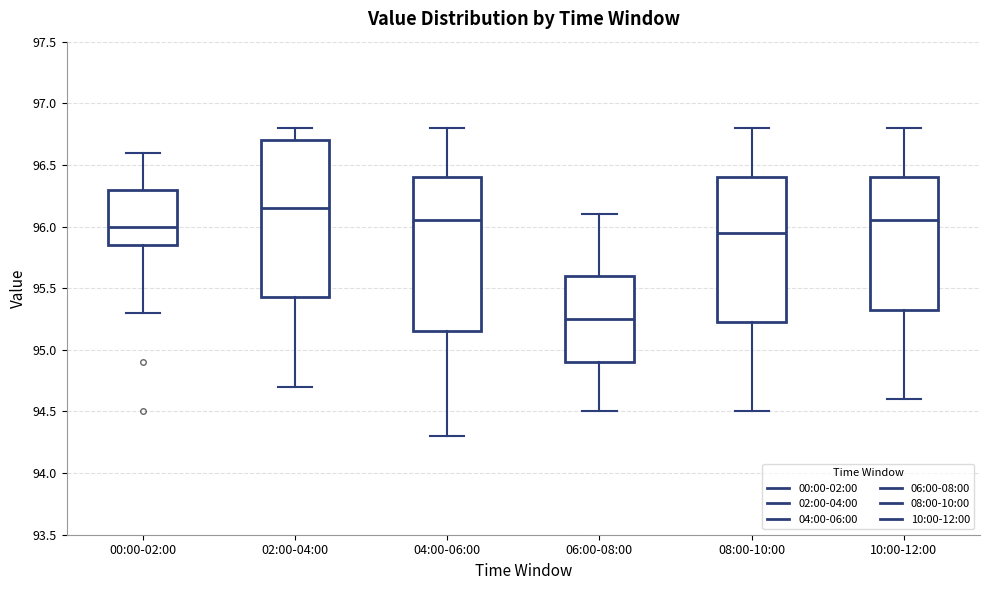

Reading left to right, transcribe this box plot: for each box, give where its median line is, the range the box spans, and where its two whiskers end, as read against the y-axis. The values are not printed on the chart, so give them approximately, as read against the axis.

00:00-02:00: median 96.00, box 95.85 to 96.30, whiskers 95.30 to 96.60
02:00-04:00: median 96.15, box 95.45 to 96.70, whiskers 94.70 to 96.80
04:00-06:00: median 96.05, box 95.15 to 96.40, whiskers 94.30 to 96.80
06:00-08:00: median 95.25, box 94.90 to 95.60, whiskers 94.50 to 96.10
08:00-10:00: median 95.95, box 95.25 to 96.40, whiskers 94.50 to 96.80
10:00-12:00: median 96.05, box 95.35 to 96.40, whiskers 94.60 to 96.80